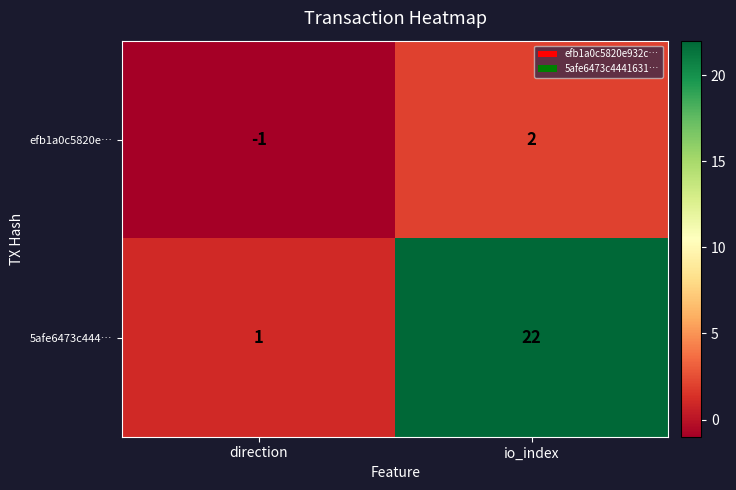

What is the difference between the 5afe6473c444… values at io_index and direction?

21